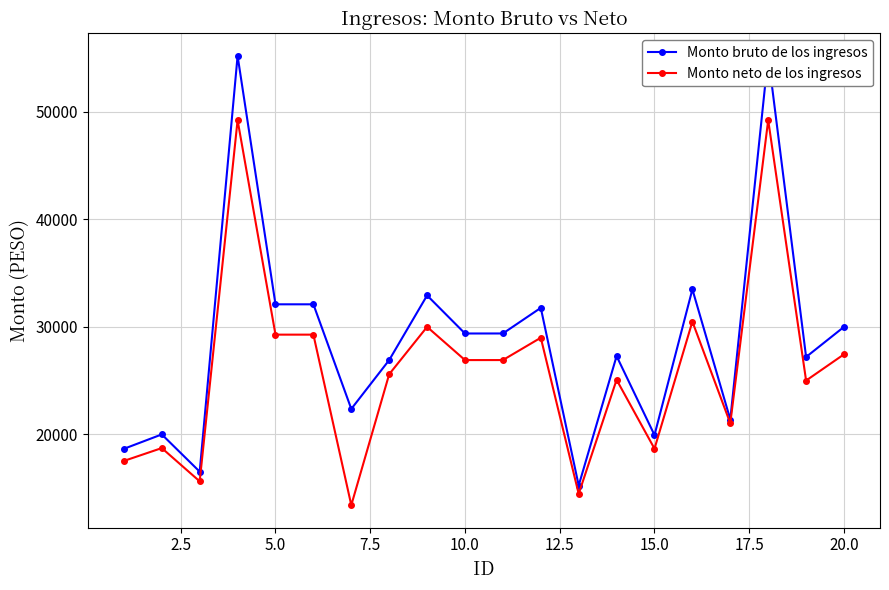

True or false: Monto neto de los ingresos has more than 0 interior local peaks.

True